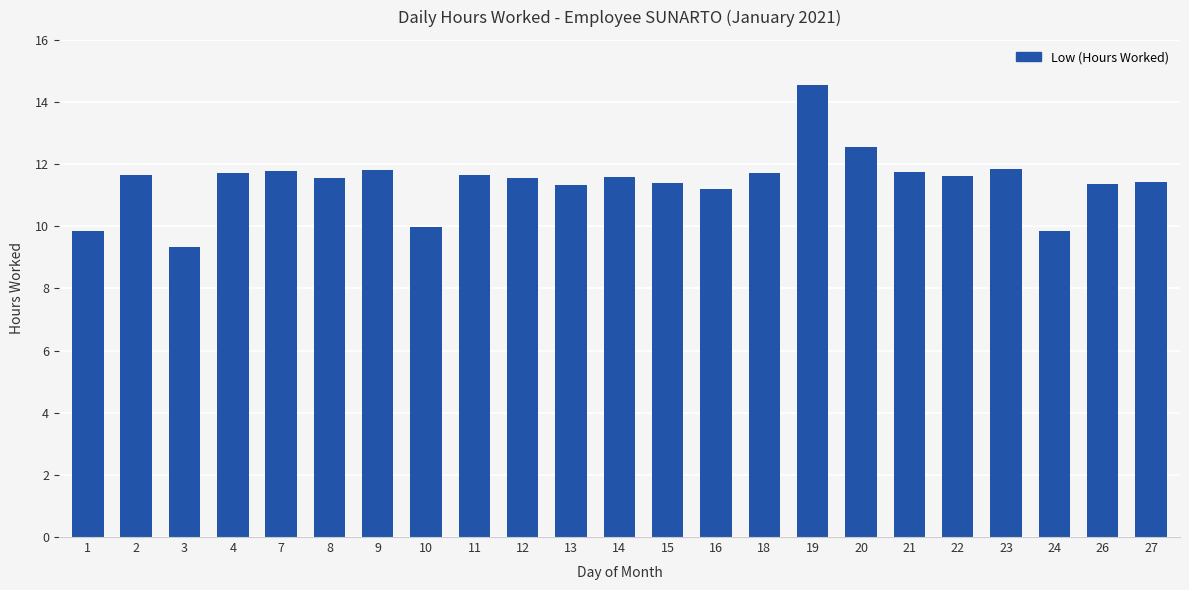

The chart shows a value of 5.4 at 11. True or false?

False